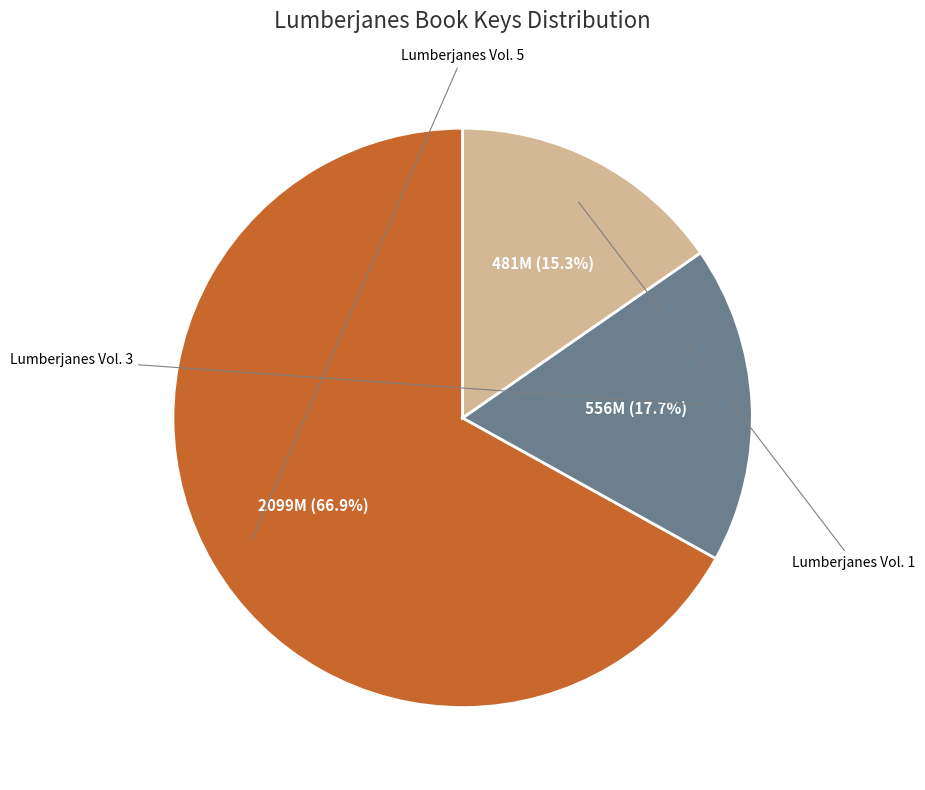

Is there any slice that represents more than half of the pie?

Yes